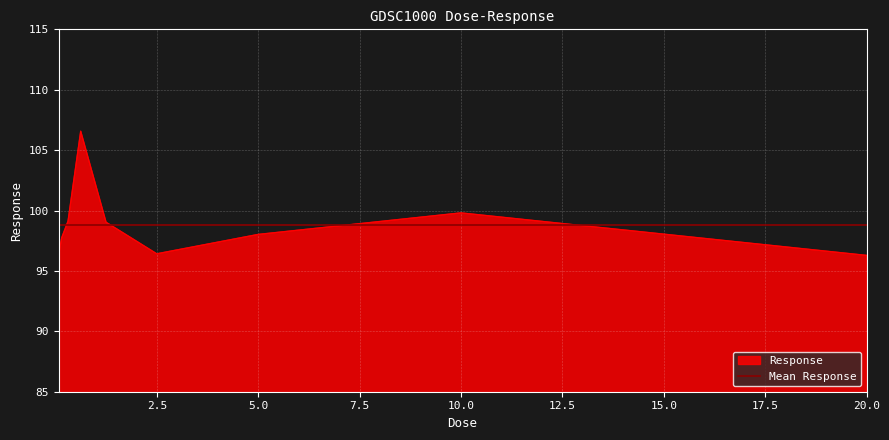

The value of Response at 5.0 is 98.0. True or false?

True